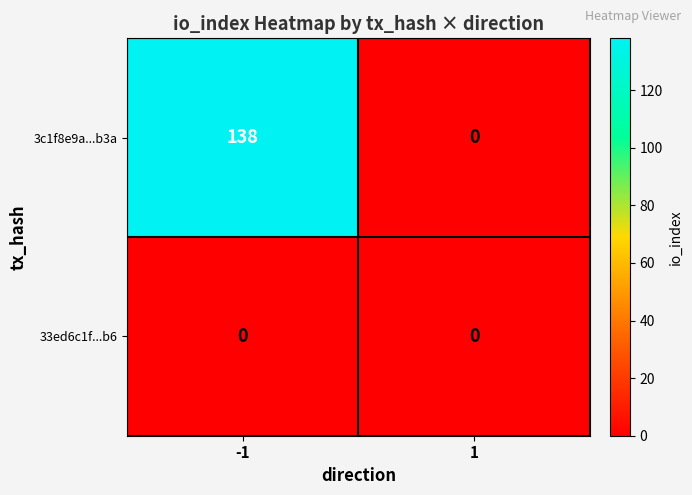

Reading left to right, extract all data points from this chart.

3c1f8e9a...b3a: 138	0
33ed6c1f...b6: 0	0